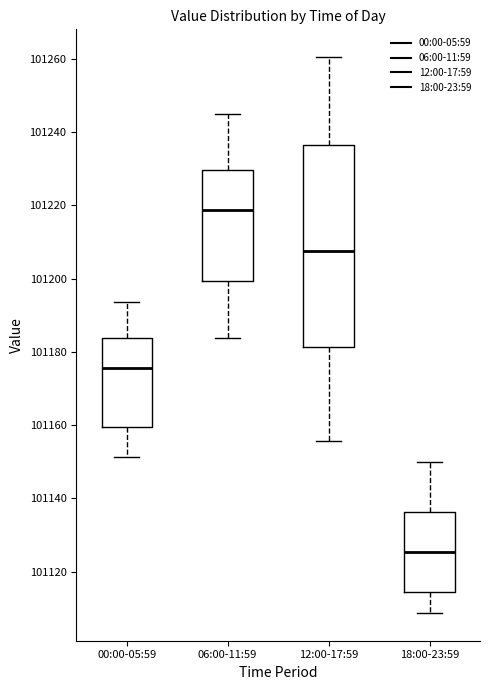

Reading left to right, transcribe this box plot: for each box, give where its median line is, the range the box spans, and where its two whiskers end, as read against the y-axis. The values are not printed on the chart, so give them approximately, as read against the axis.

00:00-05:59: median 101176, box 101160 to 101184, whiskers 101152 to 101194
06:00-11:59: median 101218, box 101200 to 101230, whiskers 101184 to 101246
12:00-17:59: median 101208, box 101182 to 101236, whiskers 101156 to 101260
18:00-23:59: median 101126, box 101114 to 101136, whiskers 101108 to 101150